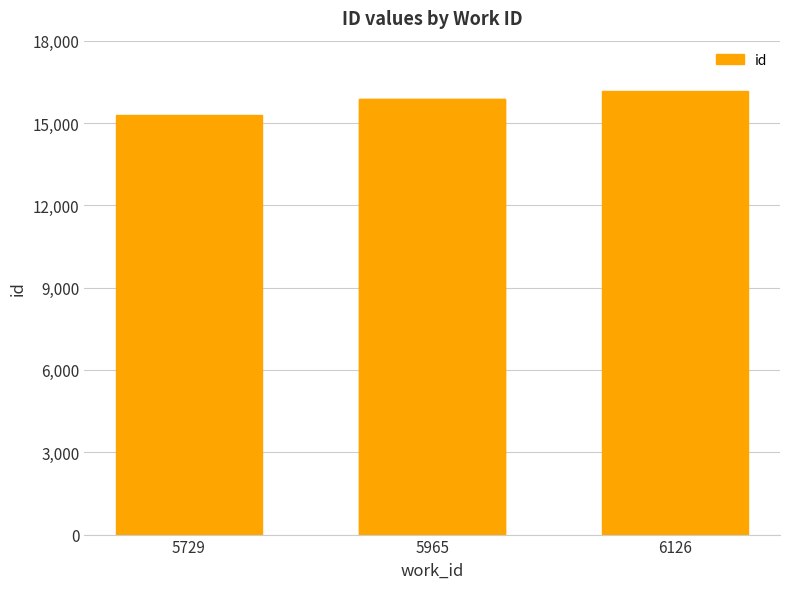

What is the label of the 3rd bar from the left?

6126